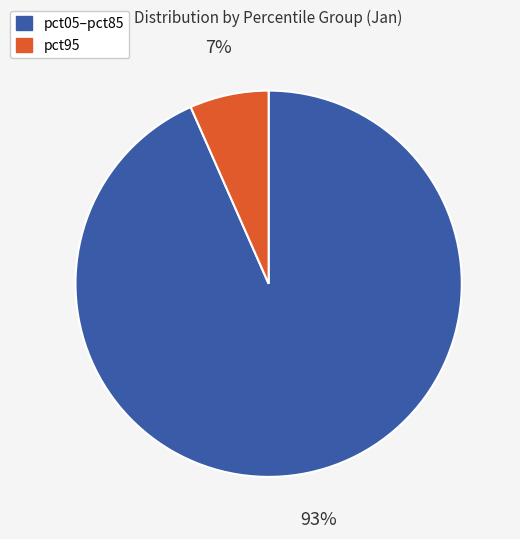

To the nearest percent, what is the average slice percentage?

50%